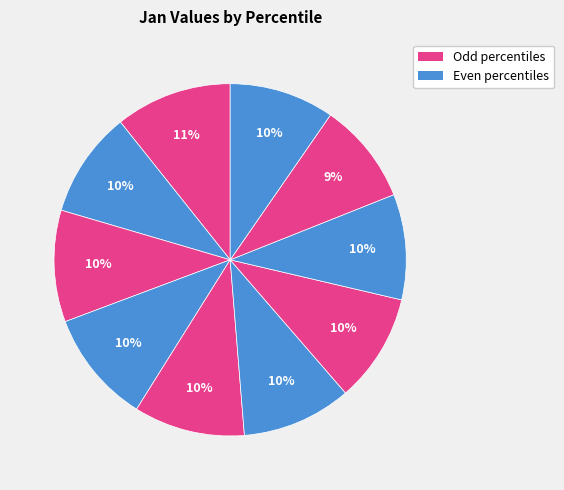

How many slices are in this pie chart?

10